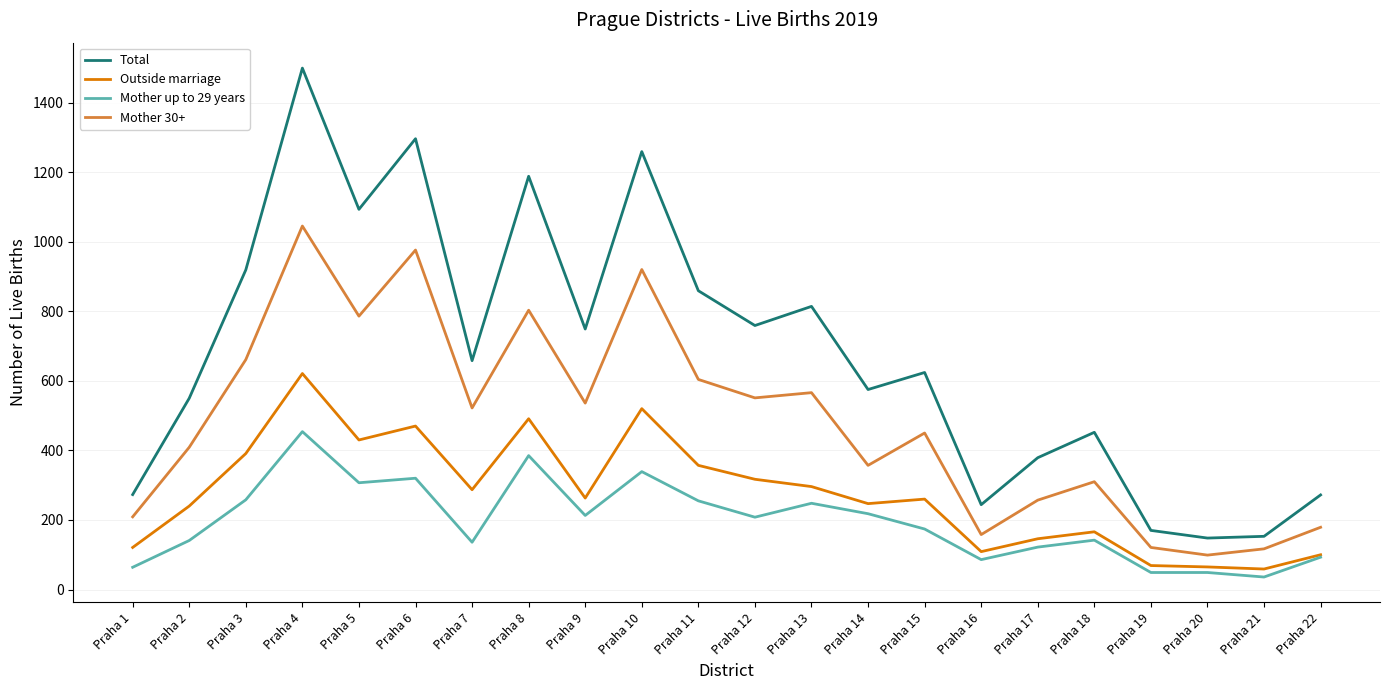

What is the sum of the Mother 30+ values at Praha 14 and Praha 12?

908